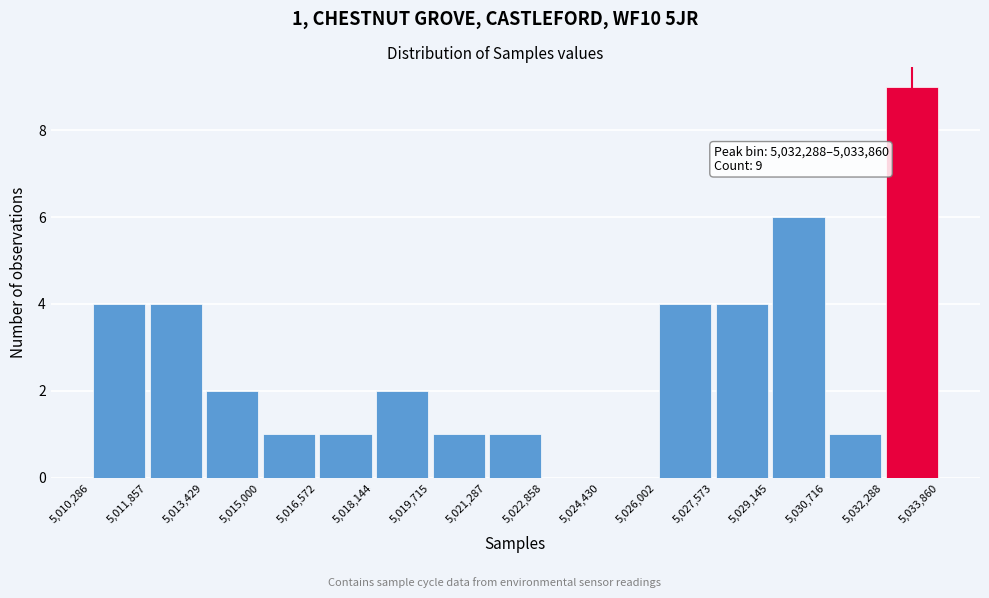

Over which range of the x-axis is the bar tallest?

5,032,288 to 5,033,860